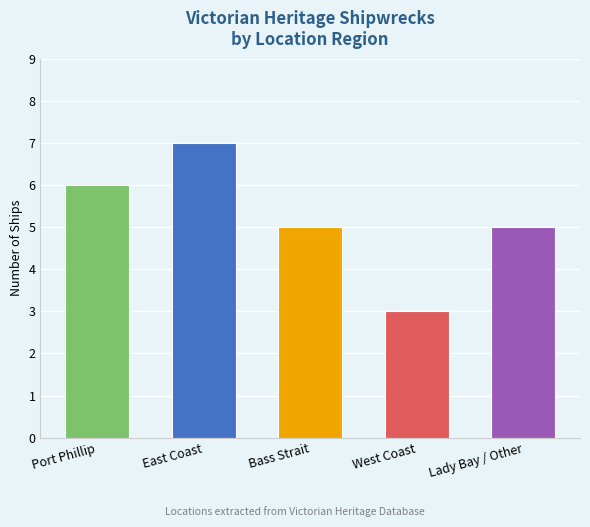

What is the label of the 2nd bar from the right?

West Coast